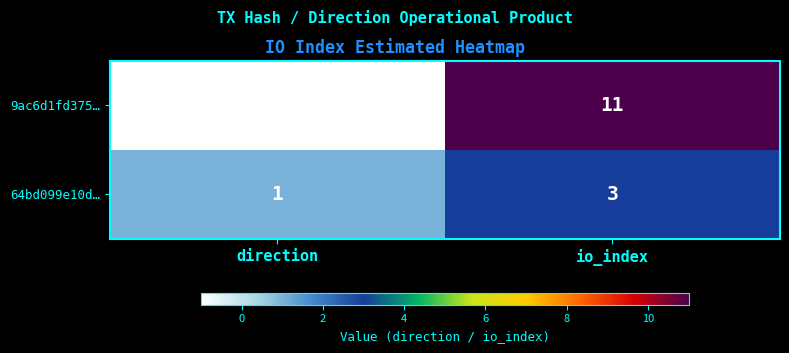

Reading right to left, extract all data points from this chart.

9ac6d1fd375…: io_index=11	direction=-1
64bd099e10d…: io_index=3	direction=1